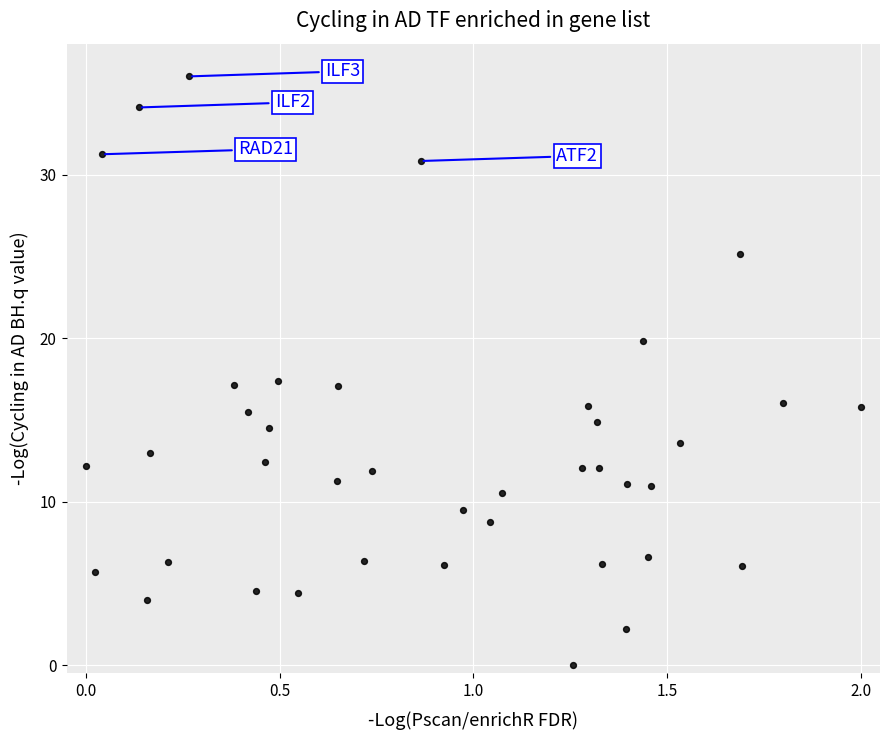

What is the range of X values (max minus min)?

2.0